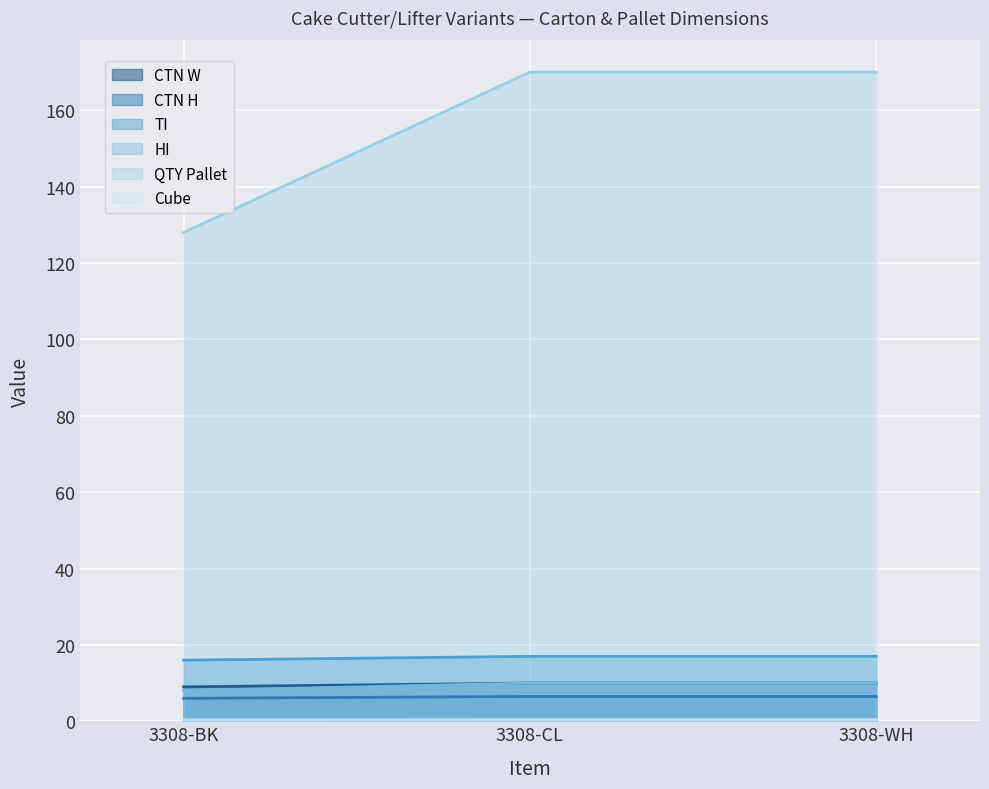

What is the difference between the highest and lowest values at 3308-BK?

127.7